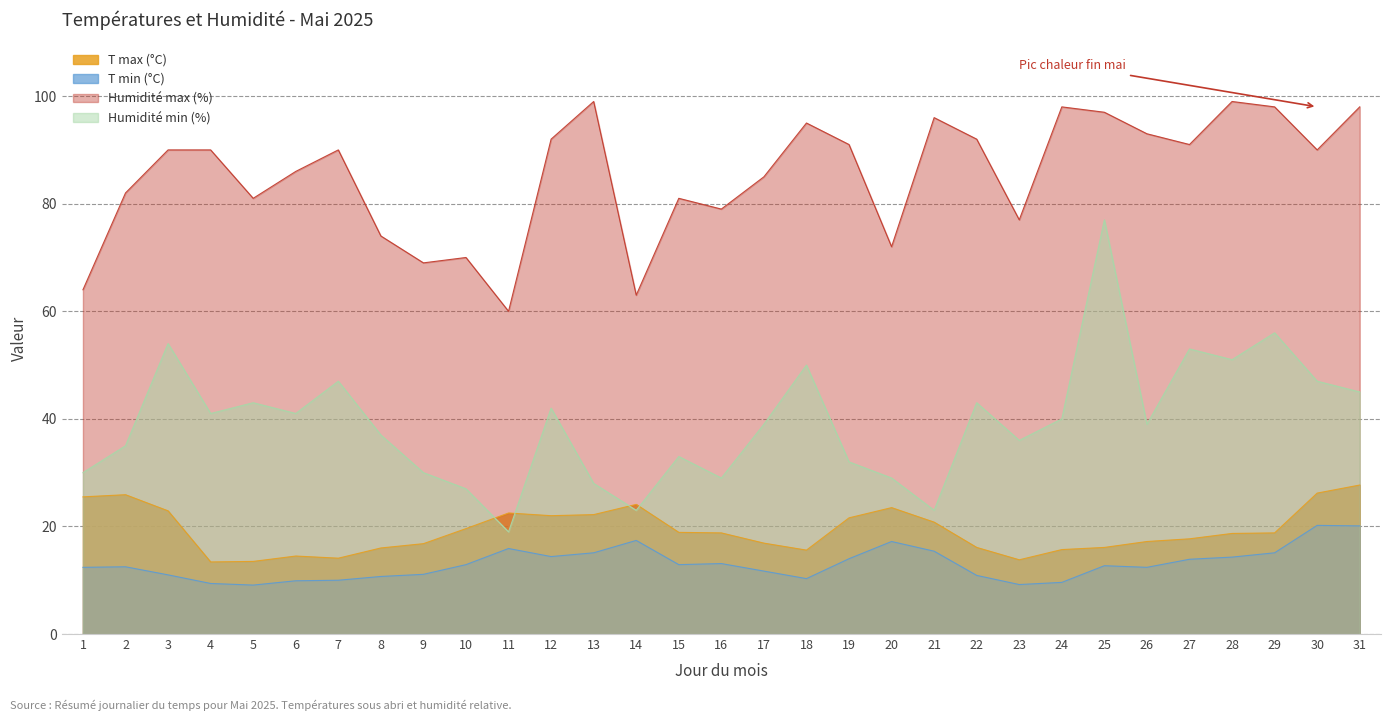

Reading left to right, extract all data points from this chart.

T max (°C): 1=25.5	2=25.9	3=22.9	4=13.4	5=13.5	6=14.5	7=14.1	8=16.0	9=16.8	10=19.6	11=22.5	12=22.0	13=22.2	14=24.1	15=18.9	16=18.8	17=16.9	18=15.6	19=21.6	20=23.5	21=20.8	22=16.1	23=13.8	24=15.7	25=16.1	26=17.2	27=17.7	28=18.7	29=18.8	30=26.2	31=27.7
T min (°C): 1=12.4	2=12.5	3=11.0	4=9.4	5=9.1	6=9.9	7=10.0	8=10.7	9=11.1	10=12.9	11=15.9	12=14.4	13=15.1	14=17.4	15=12.9	16=13.1	17=11.7	18=10.3	19=14.0	20=17.2	21=15.4	22=10.9	23=9.2	24=9.6	25=12.7	26=12.4	27=13.9	28=14.3	29=15.1	30=20.2	31=20.1
Humidité max (%): 1=64.0	2=82.0	3=90.0	4=90.0	5=81.0	6=86.0	7=90.0	8=74.0	9=69.0	10=70.0	11=60.0	12=92.0	13=99.0	14=63.0	15=81.0	16=79.0	17=85.0	18=95.0	19=91.0	20=72.0	21=96.0	22=92.0	23=77.0	24=98.0	25=97.0	26=93.0	27=91.0	28=99.0	29=98.0	30=90.0	31=98.0
Humidité min (%): 1=30.0	2=35.0	3=54.0	4=41.0	5=43.0	6=41.0	7=47.0	8=37.0	9=30.0	10=27.0	11=19.0	12=42.0	13=28.0	14=23.0	15=33.0	16=29.0	17=39.0	18=50.0	19=32.0	20=29.0	21=23.0	22=43.0	23=36.0	24=40.0	25=77.0	26=39.0	27=53.0	28=51.0	29=56.0	30=47.0	31=45.0